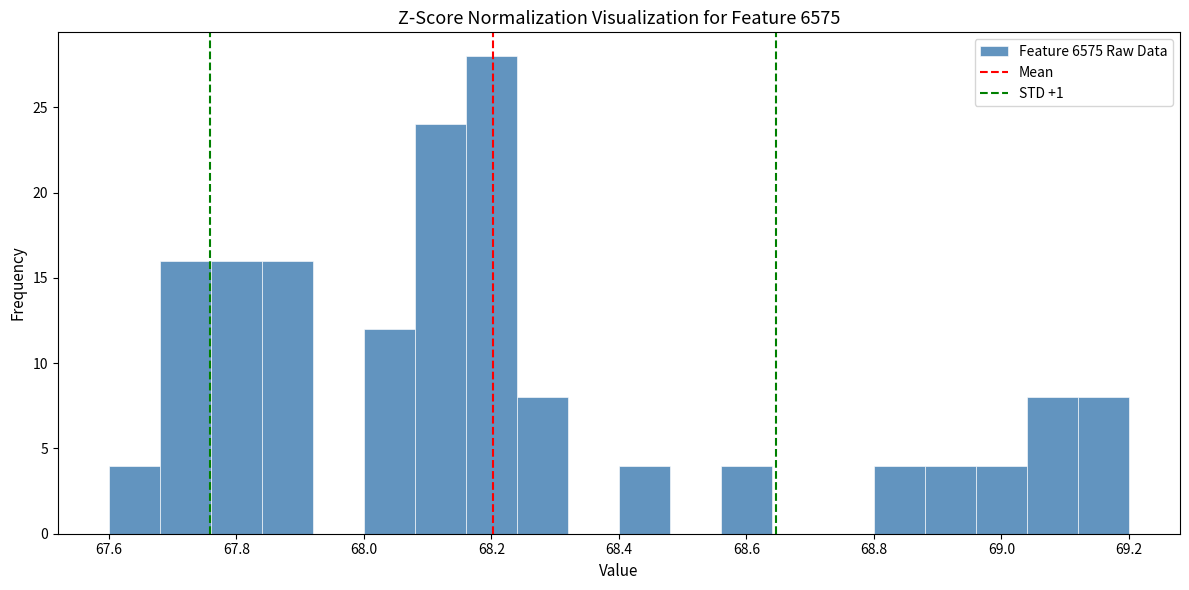

Reading left to right, transcribe this chart: for each bar, give the range it covers on the x-axis and its height. The values are not printed on the chart, so give them approximately, as read against the axis.

67.60 to 67.68: 4
67.68 to 67.76: 16
67.76 to 67.84: 16
67.84 to 67.92: 16
67.92 to 68.00: 0
68.00 to 68.08: 12
68.08 to 68.16: 24
68.16 to 68.24: 28
68.24 to 68.32: 8
68.32 to 68.40: 0
68.40 to 68.48: 4
68.48 to 68.56: 0
68.56 to 68.64: 4
68.64 to 68.72: 0
68.72 to 68.80: 0
68.80 to 68.88: 4
68.88 to 68.96: 4
68.96 to 69.04: 4
69.04 to 69.12: 8
69.12 to 69.20: 8